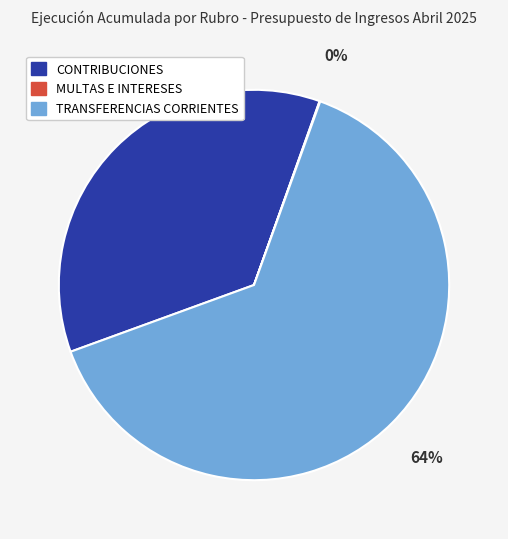

Is there any slice that represents more than half of the pie?

Yes